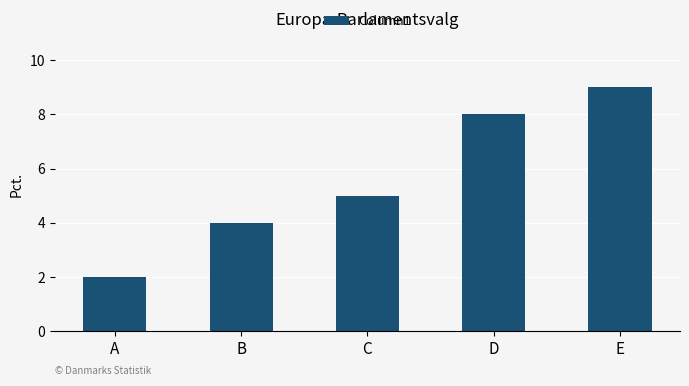

The value at B is 6. True or false?

False